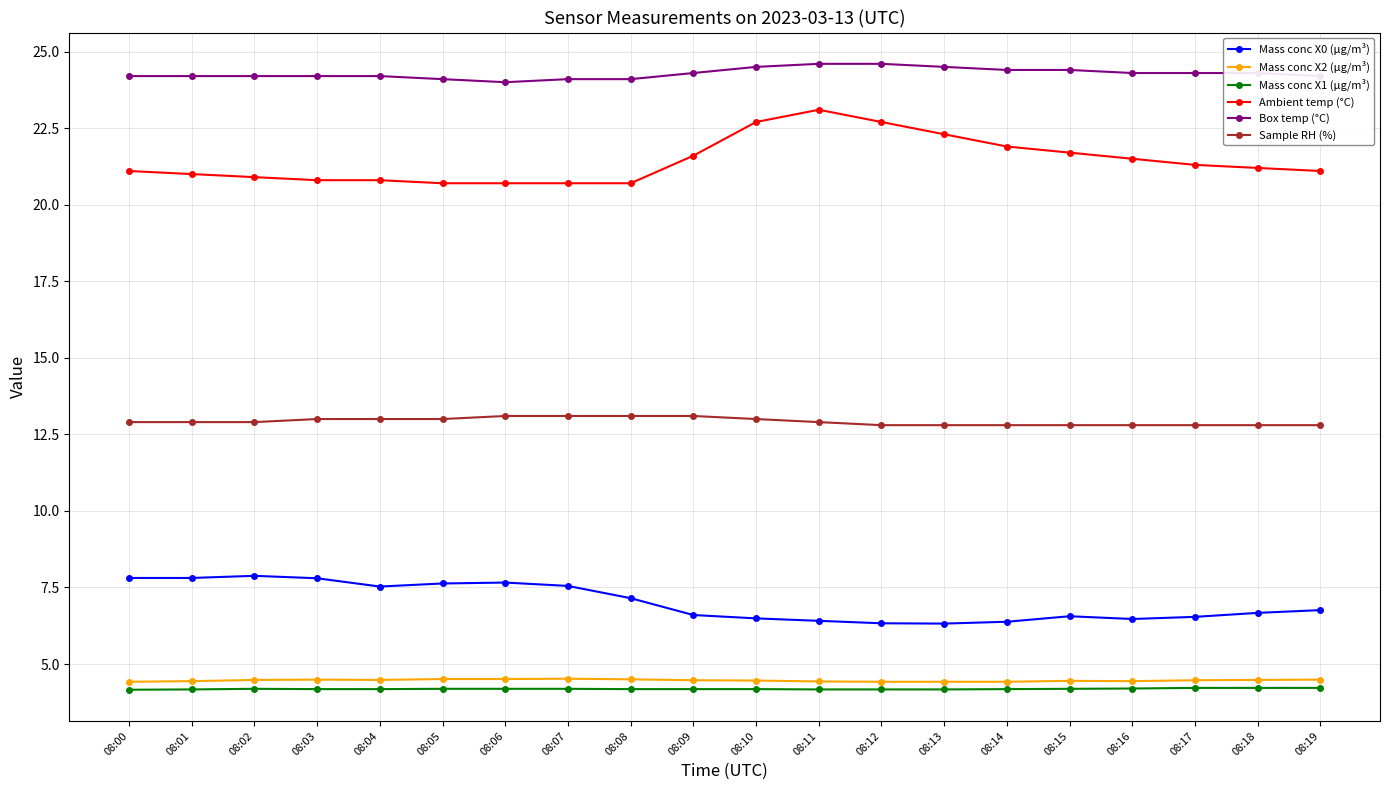

True or false: Ambient temp (°C) has a value of 21.1 at 08:19.

True